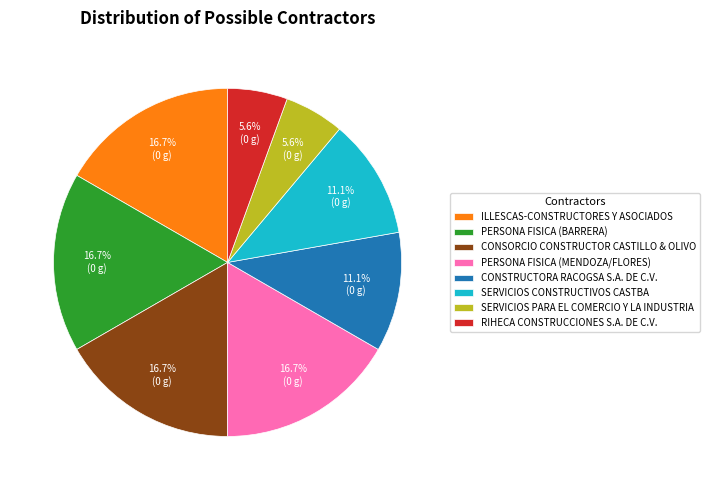

Is PERSONA FISICA (BARRERA) the majority of the pie?

No